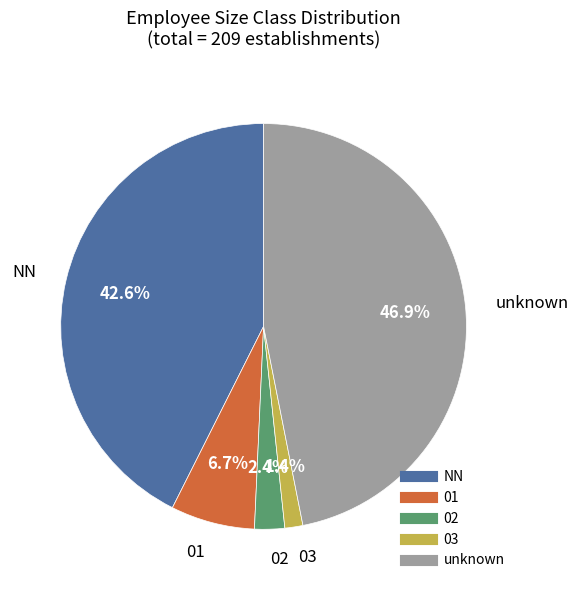

Does any single category account for the majority?

No